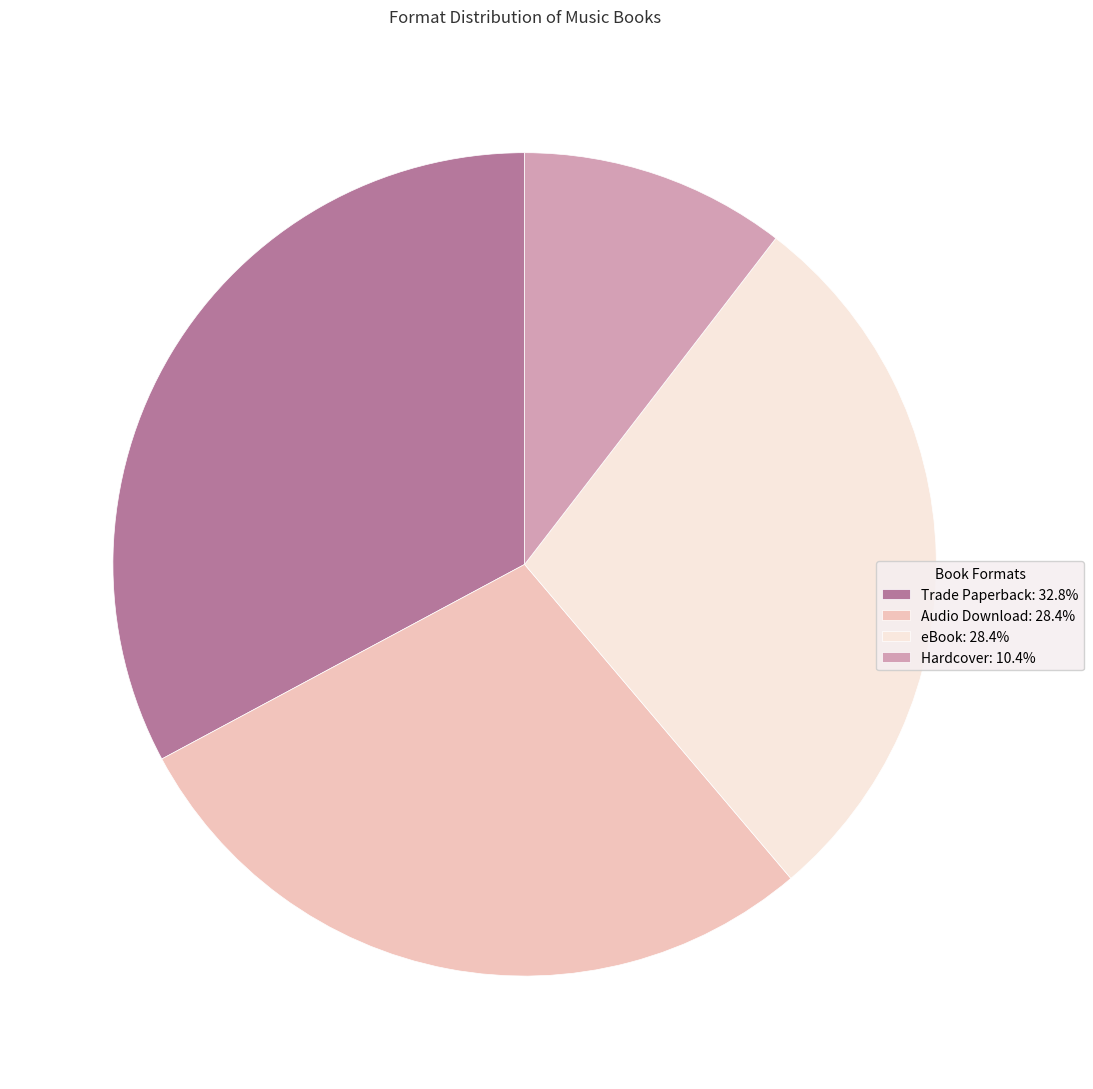

Is it true that Audio Download is 16% of the pie?

False